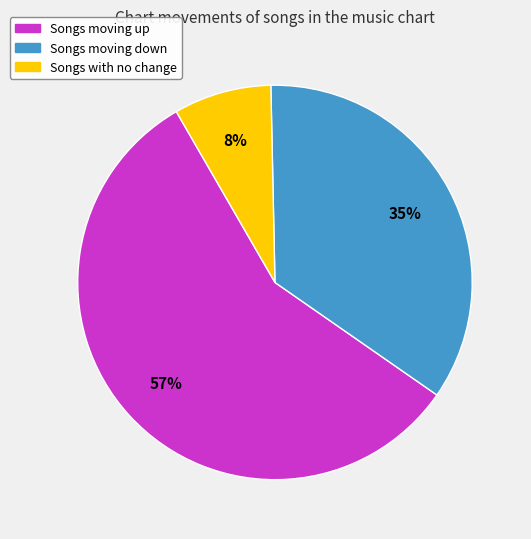

Does any single category account for the majority?

Yes